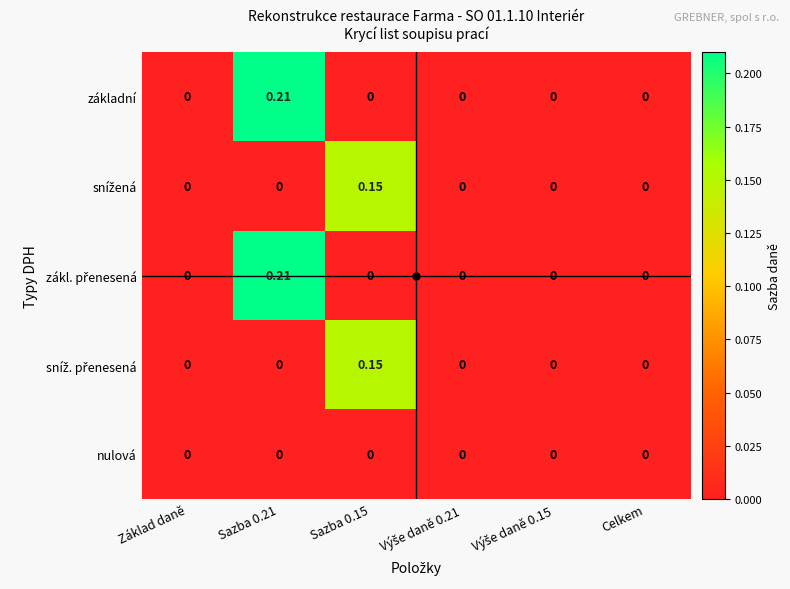

How many categories are shown in the chart?

6